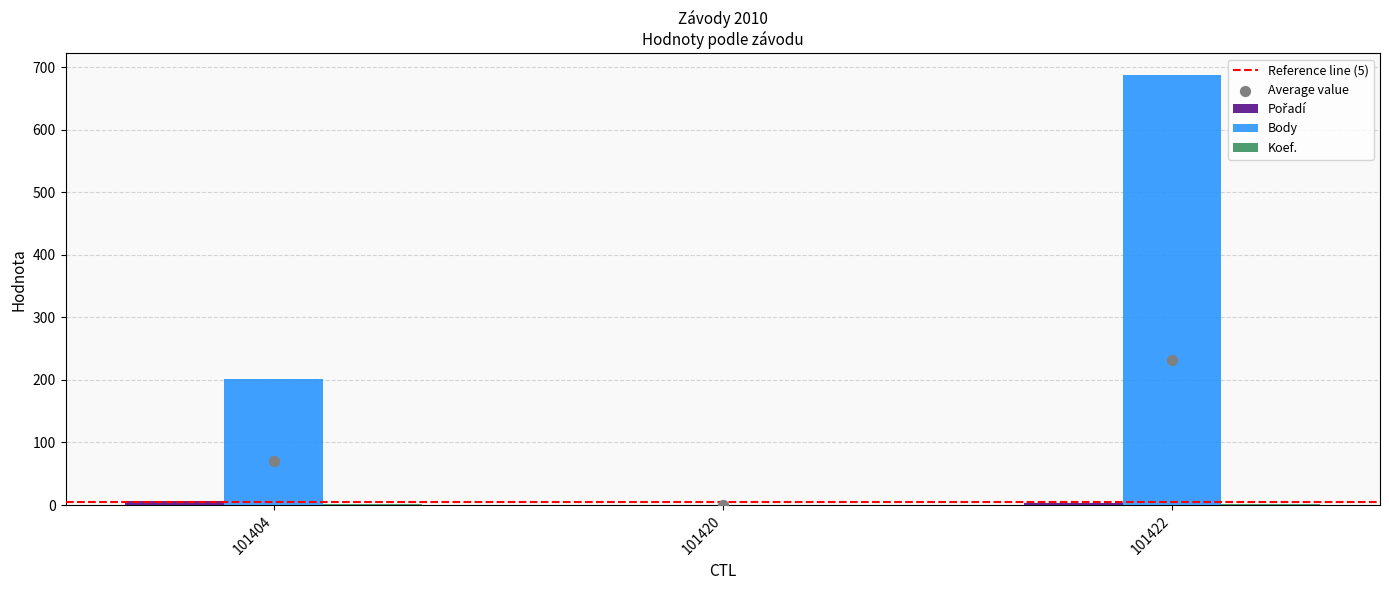

Which series reaches the maximum Y coordinate?

Body